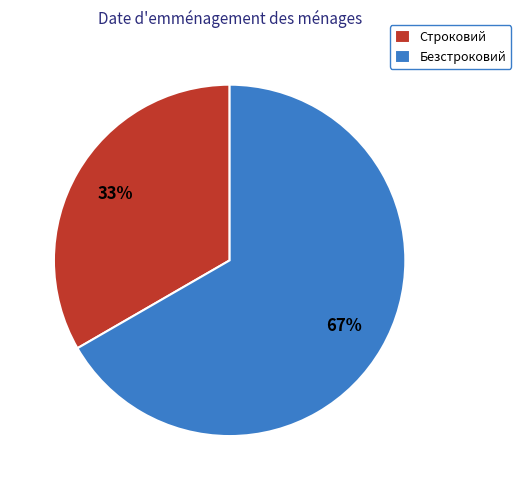

Do Безстроковий and Строковий together represent more than half of the pie?

Yes